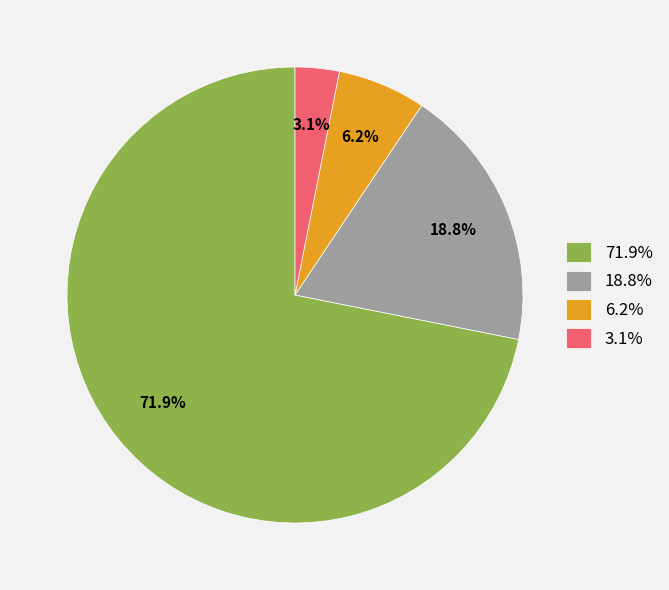

Is there a majority slice in this chart?

Yes